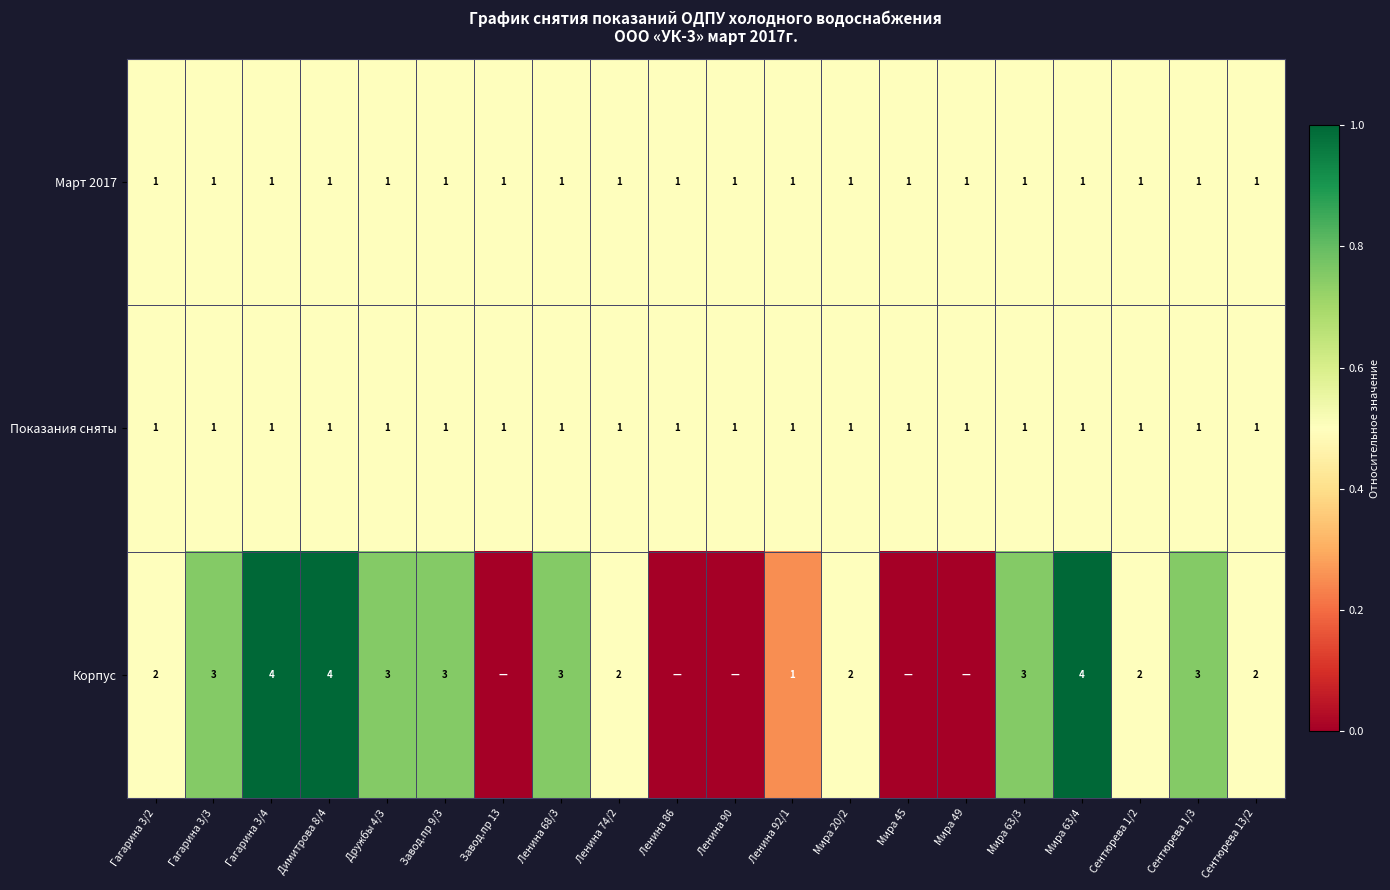

Which category has the highest value across all series?

Гагарина 3/4